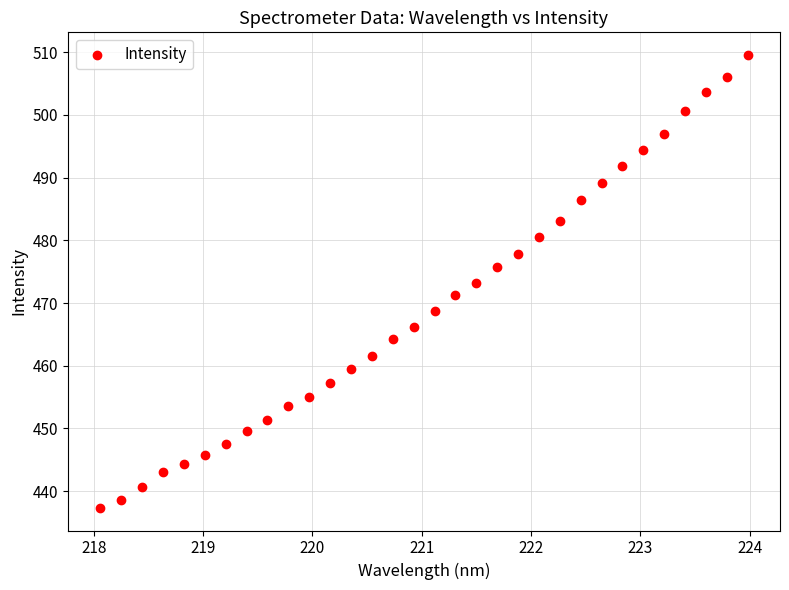

What is the range of Y values (max minus min)?

72.2